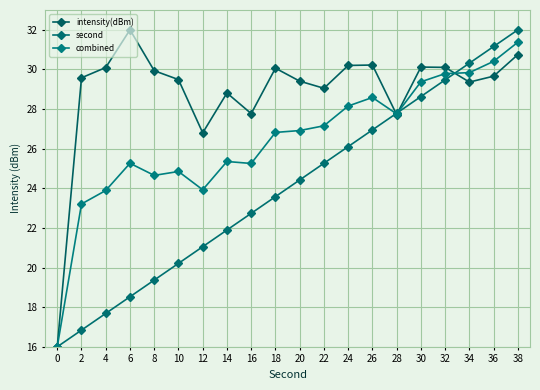

Is this an area chart (filled region under the line)?

No